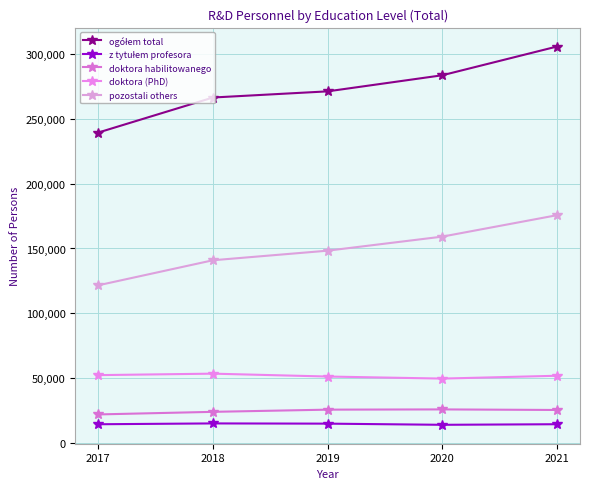

True or false: pozostali others and doktora habilitowanego intersect in this chart.

False